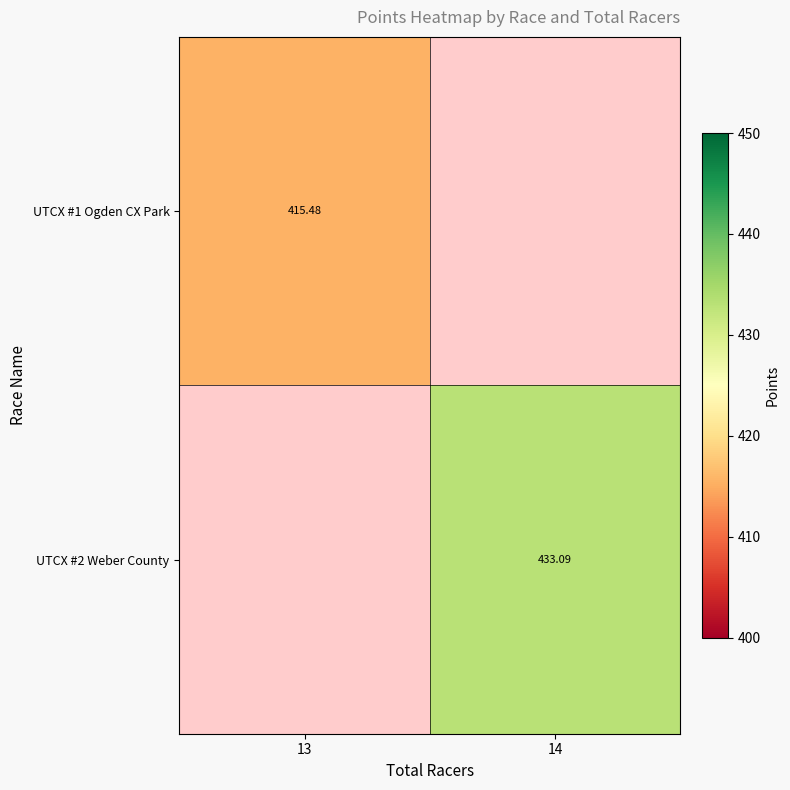

Is the value of UTCX #2 Weber County at 14 greater than the value of UTCX #1 Ogden CX Park at 13?

Yes